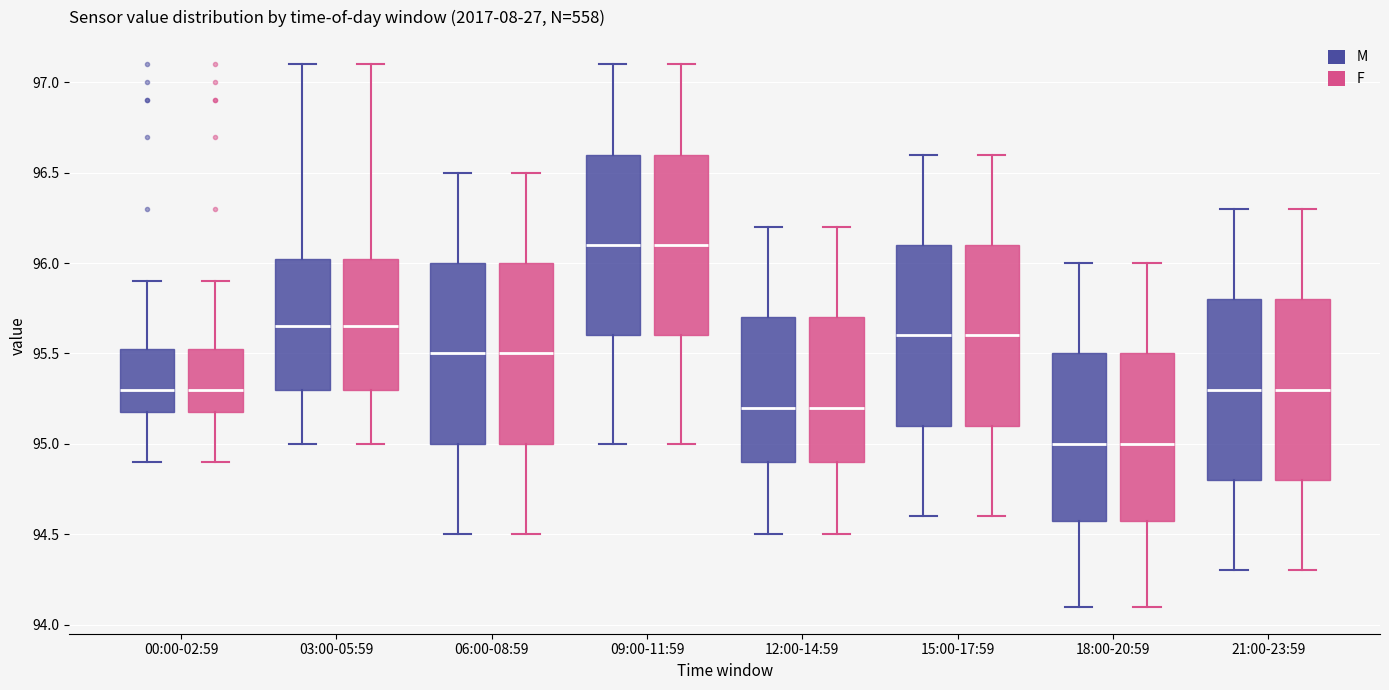

Reading left to right, transcribe this box plot: for each box, give where its median line is, the range the box spans, and where its two whiskers end, as read against the y-axis. The values are not printed on the chart, so give them approximately, as read against the axis.

00:00-02:59 (M): median 95.30, box 95.20 to 95.55, whiskers 94.90 to 95.90
00:00-02:59 (F): median 95.30, box 95.20 to 95.55, whiskers 94.90 to 95.90
03:00-05:59 (M): median 95.65, box 95.30 to 96.05, whiskers 95.00 to 97.10
03:00-05:59 (F): median 95.65, box 95.30 to 96.05, whiskers 95.00 to 97.10
06:00-08:59 (M): median 95.50, box 95.00 to 96.00, whiskers 94.50 to 96.50
06:00-08:59 (F): median 95.50, box 95.00 to 96.00, whiskers 94.50 to 96.50
09:00-11:59 (M): median 96.10, box 95.60 to 96.60, whiskers 95.00 to 97.10
09:00-11:59 (F): median 96.10, box 95.60 to 96.60, whiskers 95.00 to 97.10
12:00-14:59 (M): median 95.20, box 94.90 to 95.70, whiskers 94.50 to 96.20
12:00-14:59 (F): median 95.20, box 94.90 to 95.70, whiskers 94.50 to 96.20
15:00-17:59 (M): median 95.60, box 95.10 to 96.10, whiskers 94.60 to 96.60
15:00-17:59 (F): median 95.60, box 95.10 to 96.10, whiskers 94.60 to 96.60
18:00-20:59 (M): median 95.00, box 94.60 to 95.50, whiskers 94.10 to 96.00
18:00-20:59 (F): median 95.00, box 94.60 to 95.50, whiskers 94.10 to 96.00
21:00-23:59 (M): median 95.30, box 94.80 to 95.80, whiskers 94.30 to 96.30
21:00-23:59 (F): median 95.30, box 94.80 to 95.80, whiskers 94.30 to 96.30